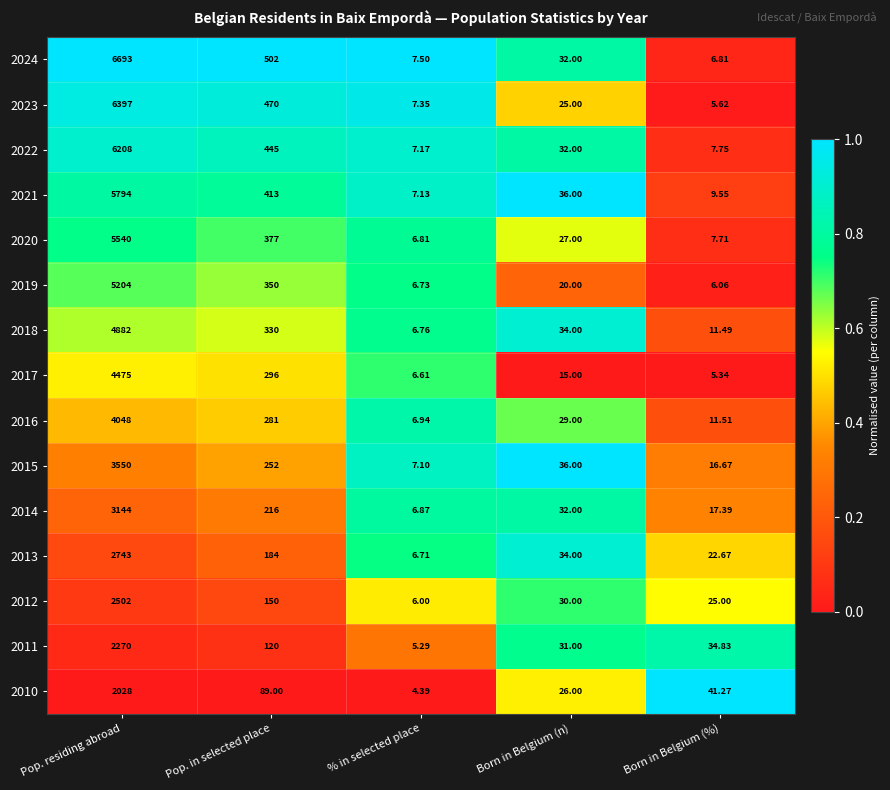

Count the number of data series in this chart.

15